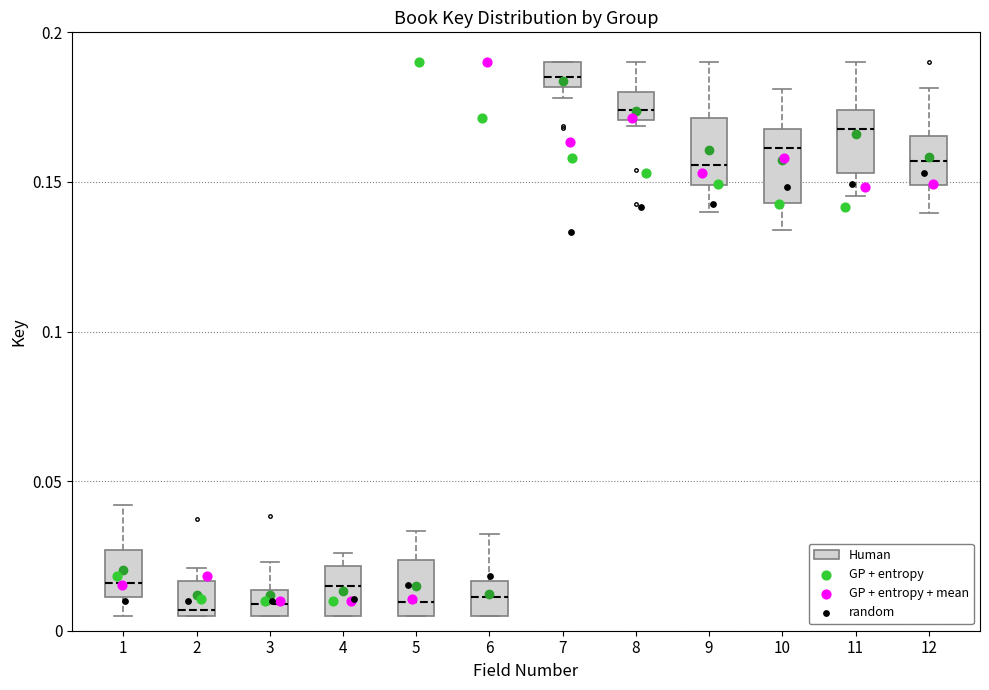

Reading left to right, read every box against the y-axis: the position of its median line, the range the box covers, and the ends of its whiskers. The values are not printed on the chart, so give them approximately, as read against the axis.

1: median 0.015, box 0.010 to 0.025, whiskers 0.005 to 0.040
2: median 0.005 (just above the box's lower edge), box 0.005 to 0.015, whiskers 0.005 to 0.020
3: median 0.010, box 0.005 to 0.015, whiskers 0.005 to 0.025
4: median 0.015, box 0.005 to 0.020, whiskers 0.005 to 0.025
5: median 0.010, box 0.005 to 0.025, whiskers 0.005 to 0.035
6: median 0.010, box 0.005 to 0.015, whiskers 0.005 to 0.030
7: median 0.185, box 0.180 to 0.190, whiskers 0.180 (just below the box's lower edge) to 0.190
8: median 0.175, box 0.170 to 0.180, whiskers 0.170 (just below the box's lower edge) to 0.190
9: median 0.155, box 0.150 to 0.170, whiskers 0.140 to 0.190
10: median 0.160, box 0.145 to 0.170, whiskers 0.135 to 0.180
11: median 0.170, box 0.155 to 0.175, whiskers 0.145 to 0.190
12: median 0.155, box 0.150 to 0.165, whiskers 0.140 to 0.180